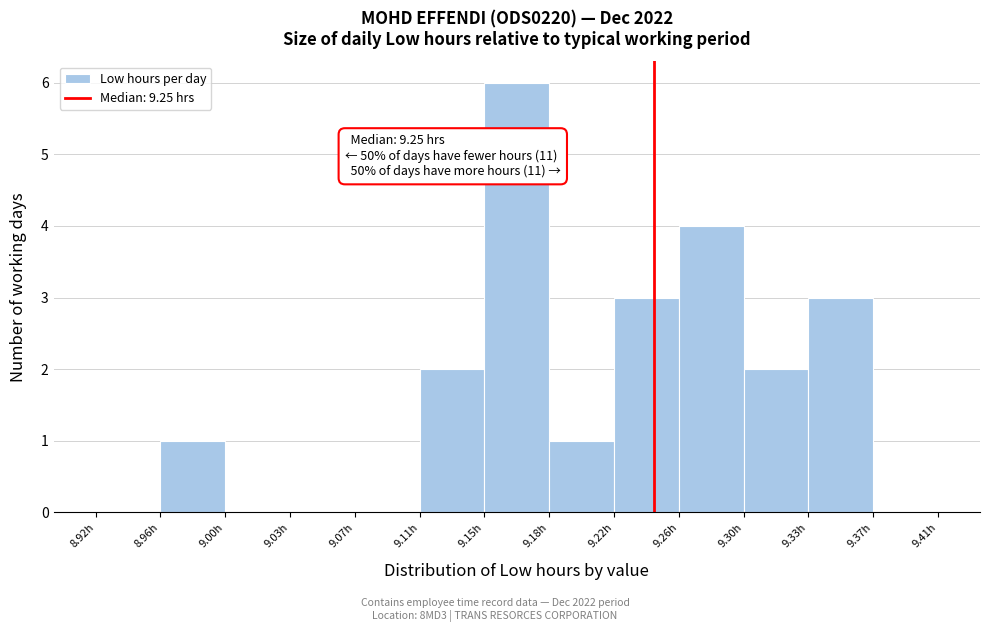

Over which range of the x-axis is the bar tallest?

9.145 to 9.185